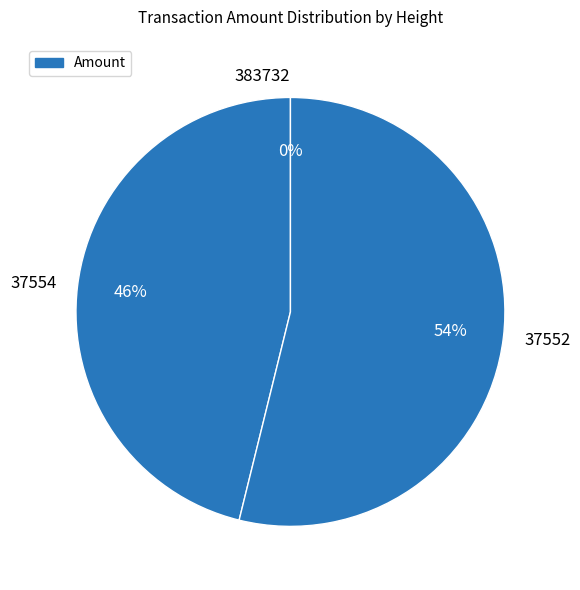

Is it true that 37552 is 65% of the pie?

False